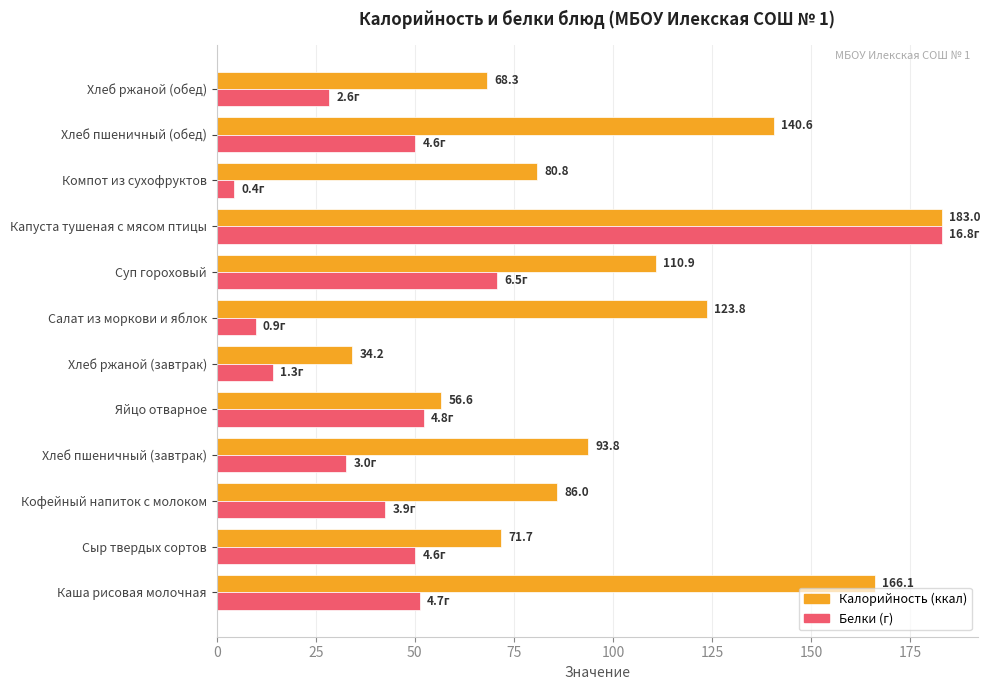

What is the greatest value displayed?

183.0